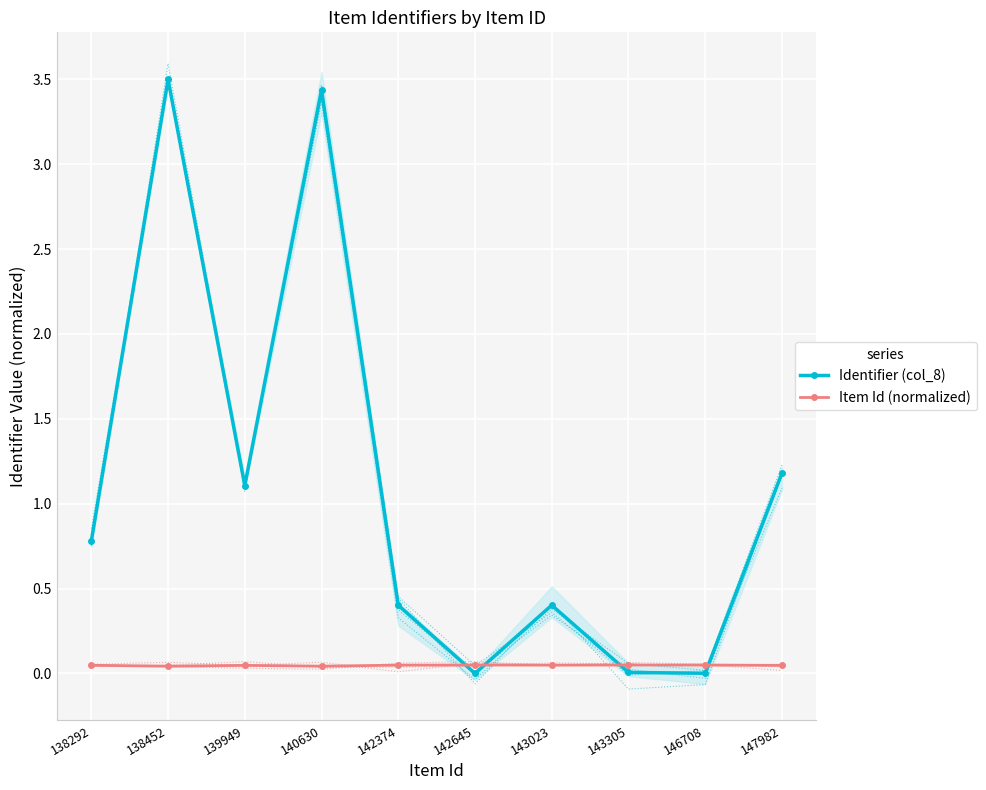

How many lines are shown in the chart?

2